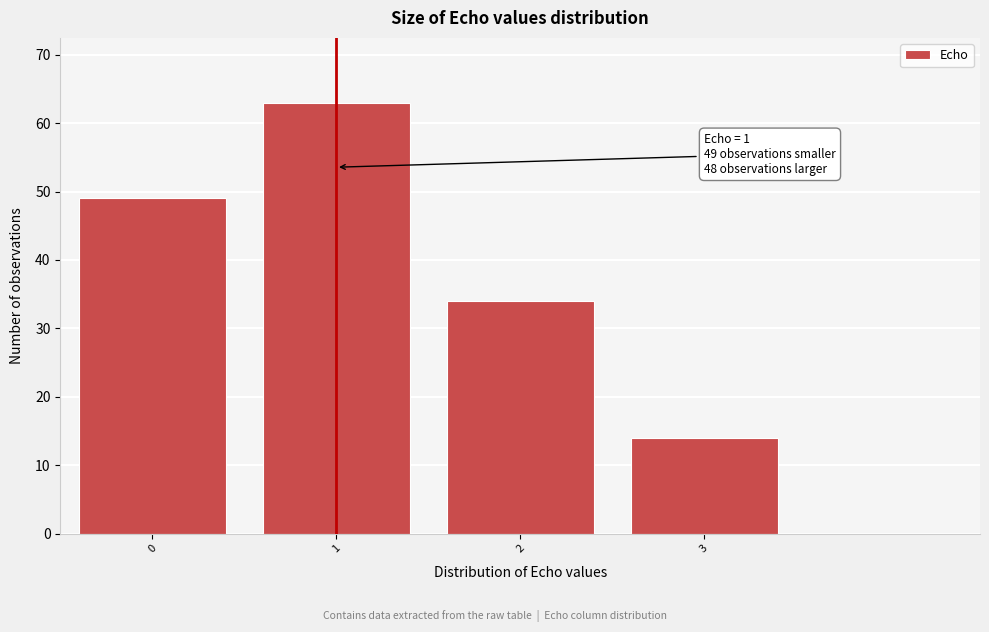

Reading left to right, what are all the values shown in this chart?

49	63	34	14